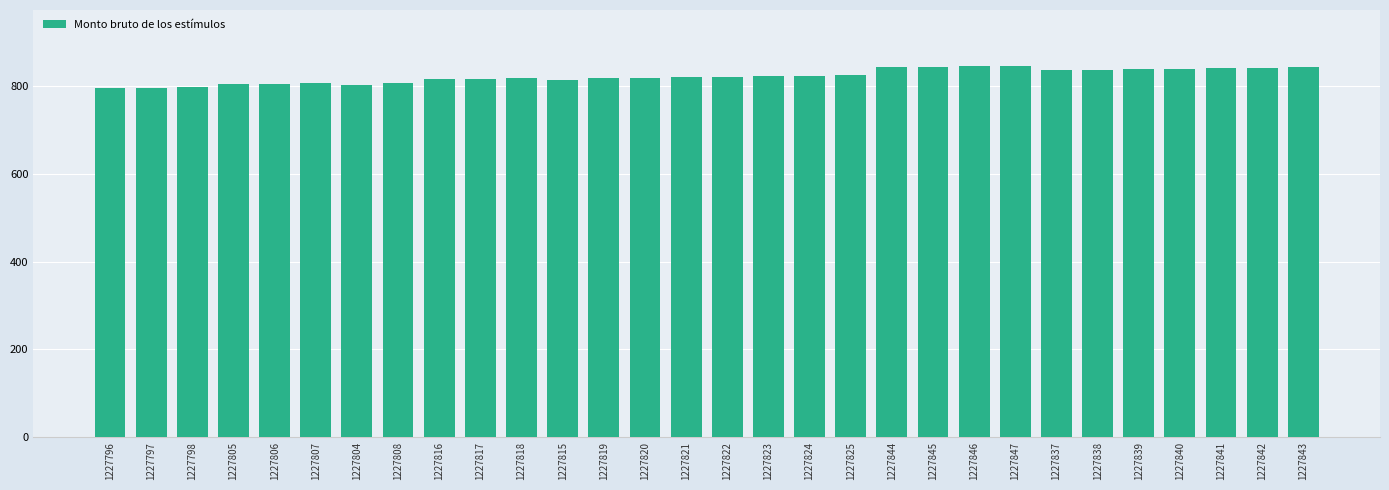

Does the chart contain stacked bars?

No